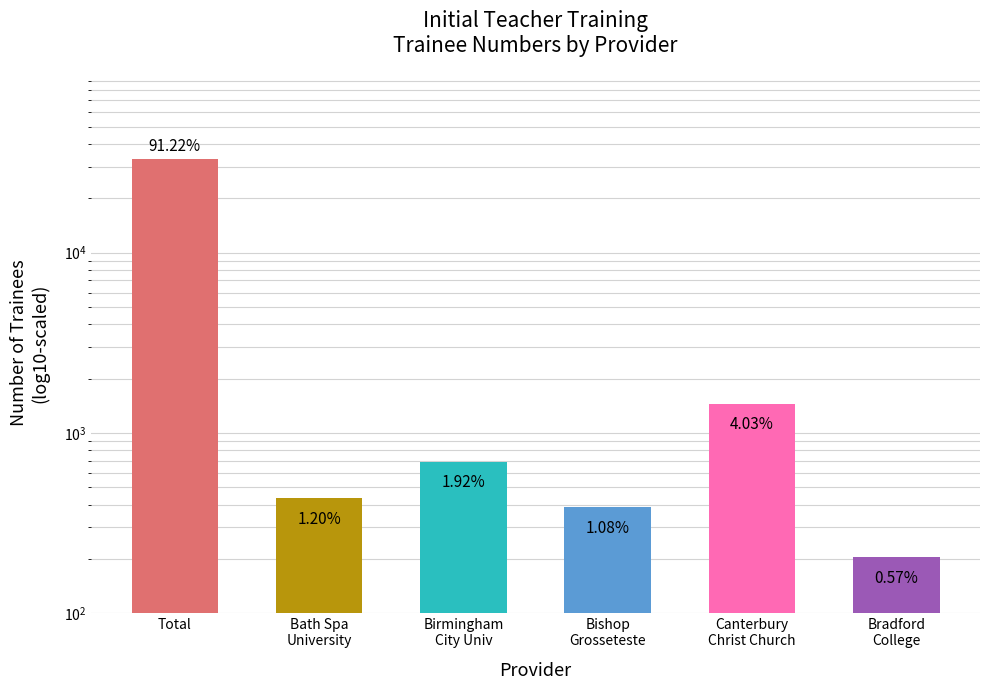

What is the ratio of the value at Bishop
Grosseteste to the value at Bradford
College?

1.9